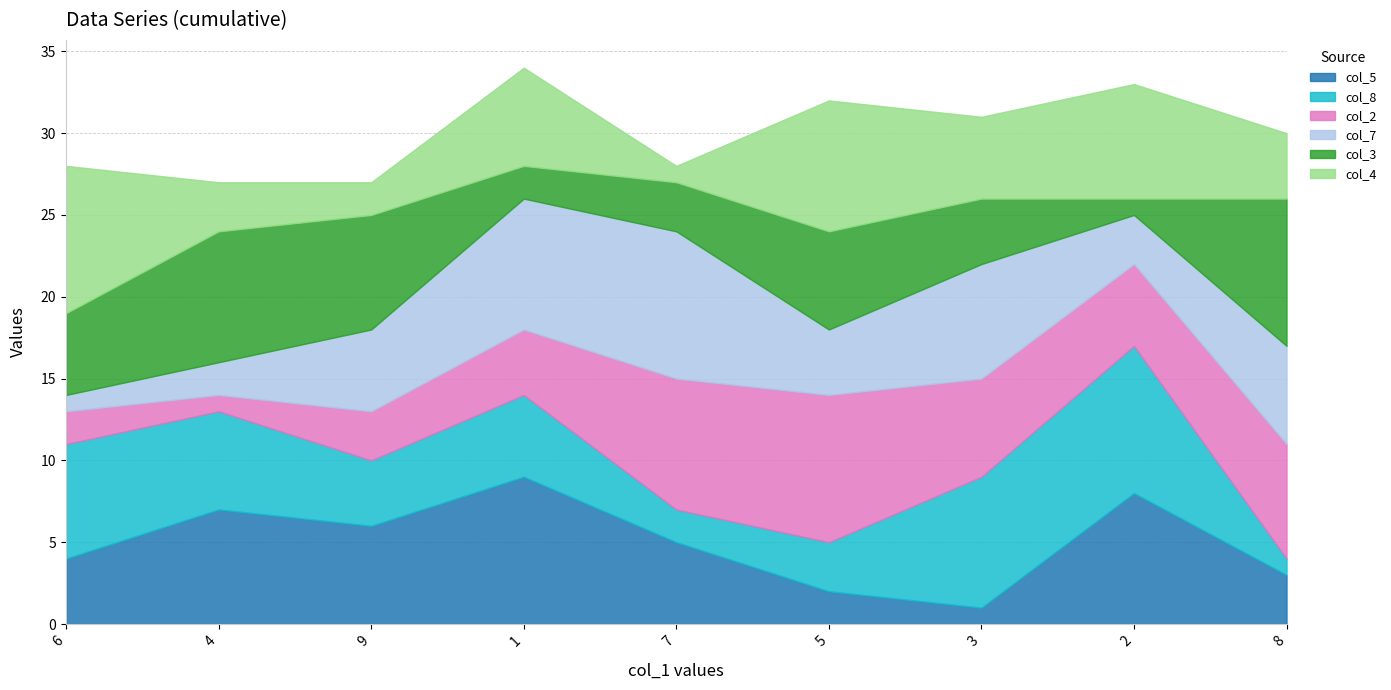

How many series are shown in this chart?

6